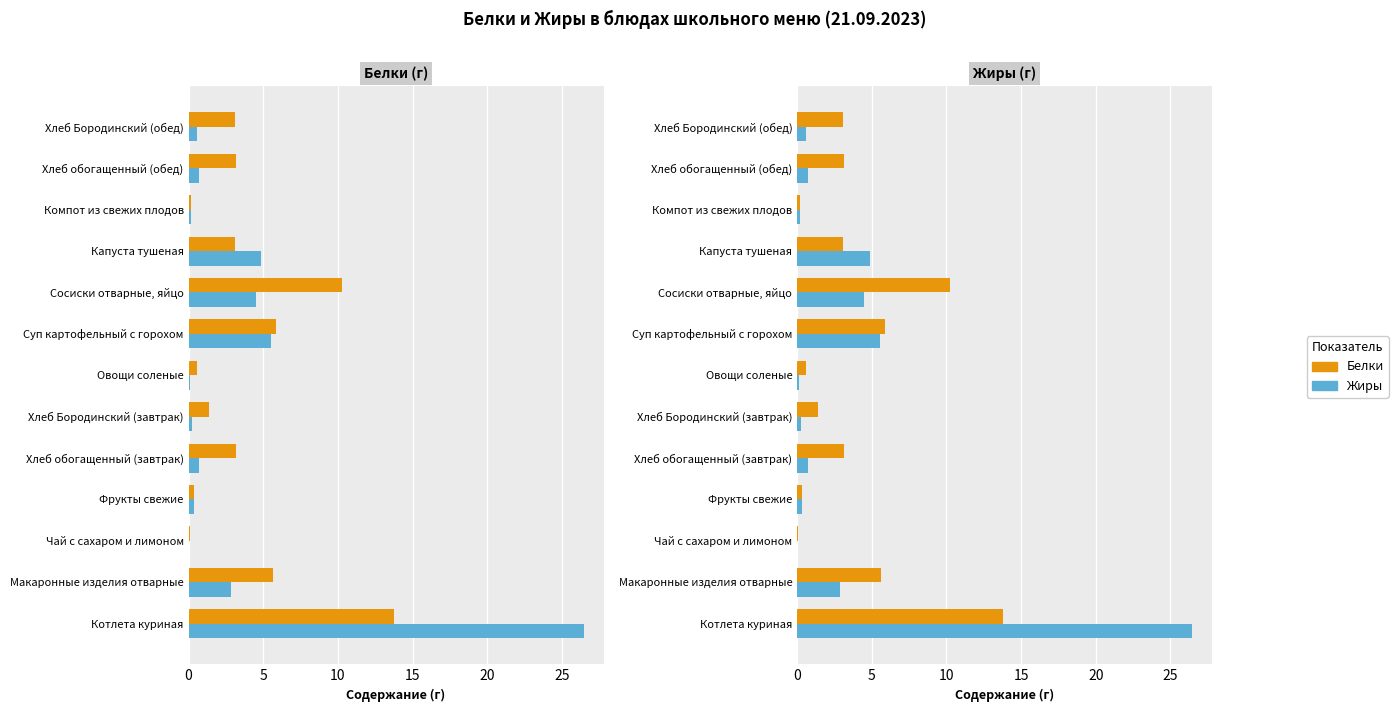

What is the difference between the maximum and minimum values in the Белки series?

13.7